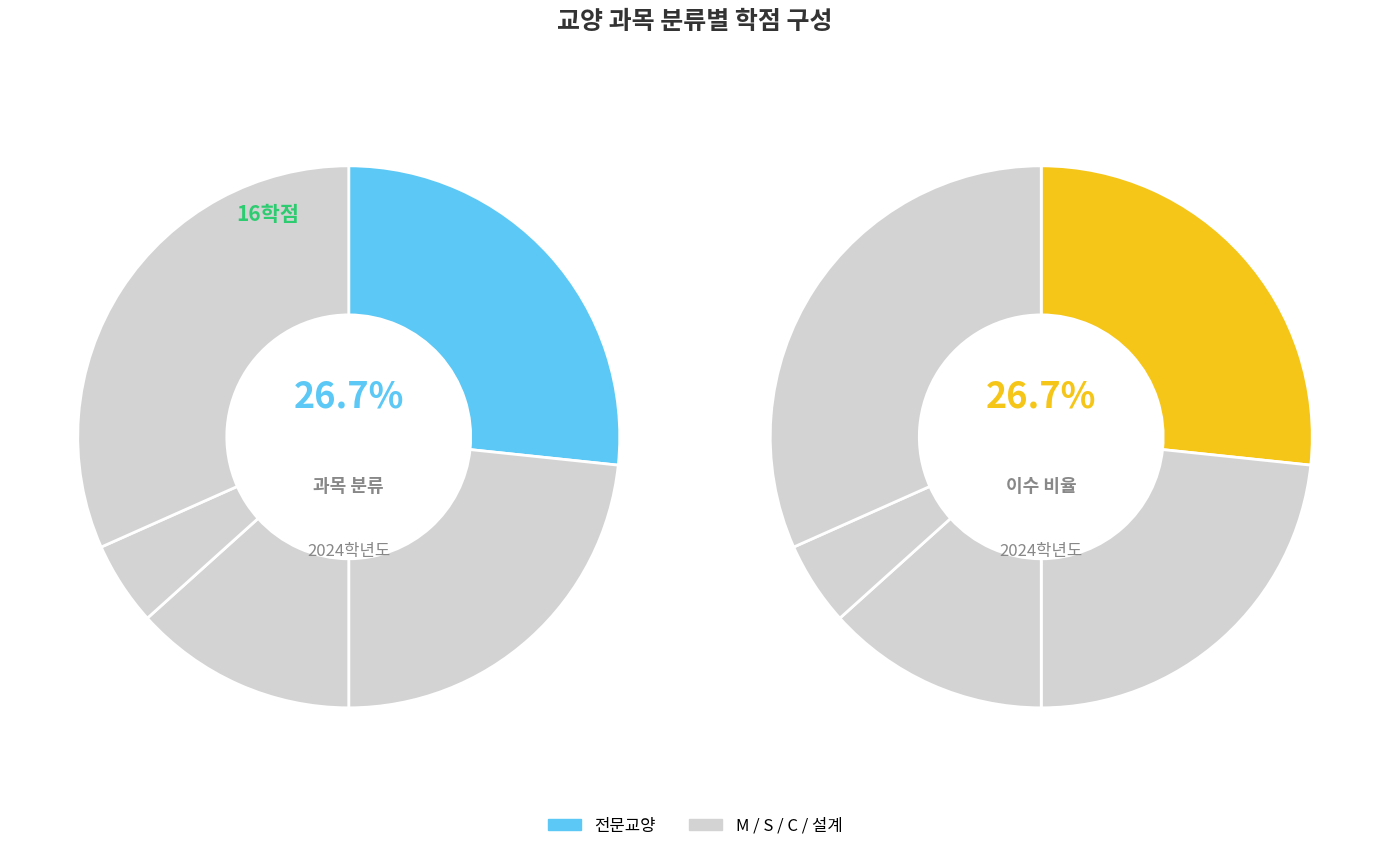

To the nearest percent, what is the difference between the 설계 and C slice percentages?

27%